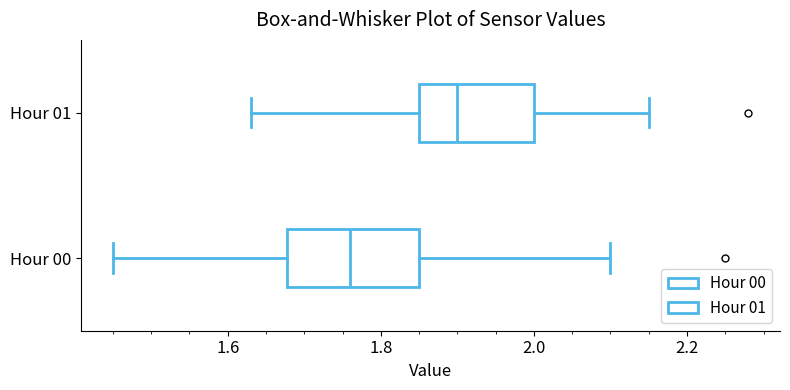

Which box's median line is the furthest to the left?

Hour 00